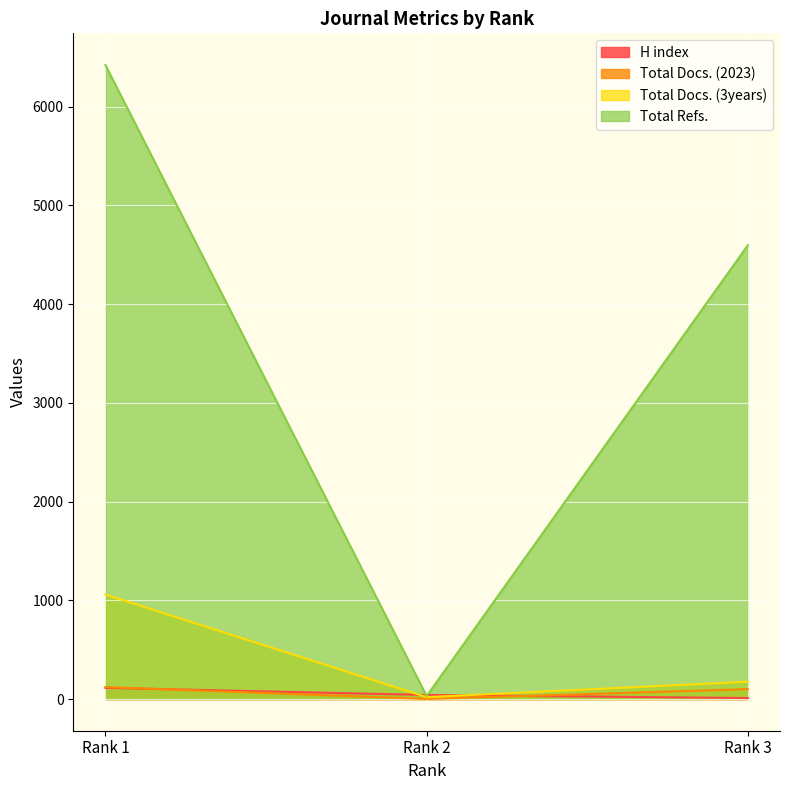

What is the sum of the Total Refs. values at Rank 2 and Rank 3?

4627